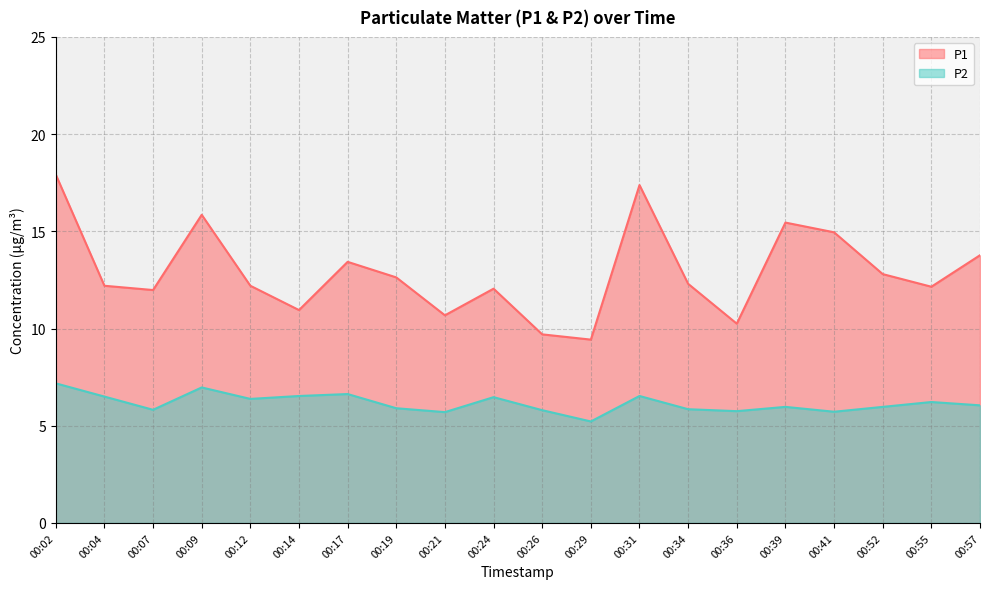

What is the average value of the P2 series?

6.2